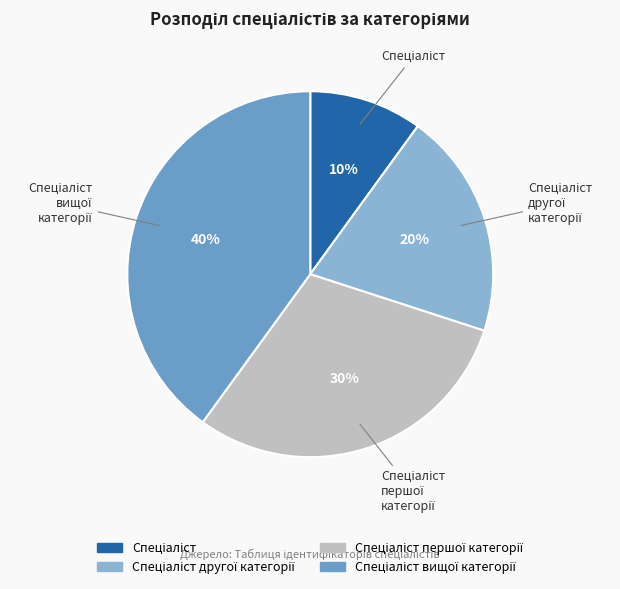

Does any single category account for the majority?

No